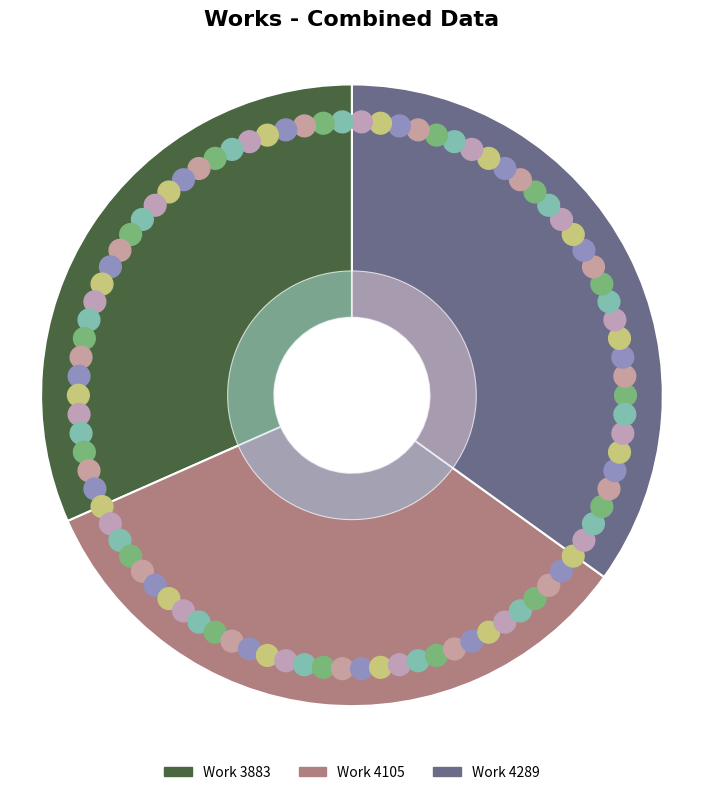

What is the largest slice in the pie chart?

Work 4289